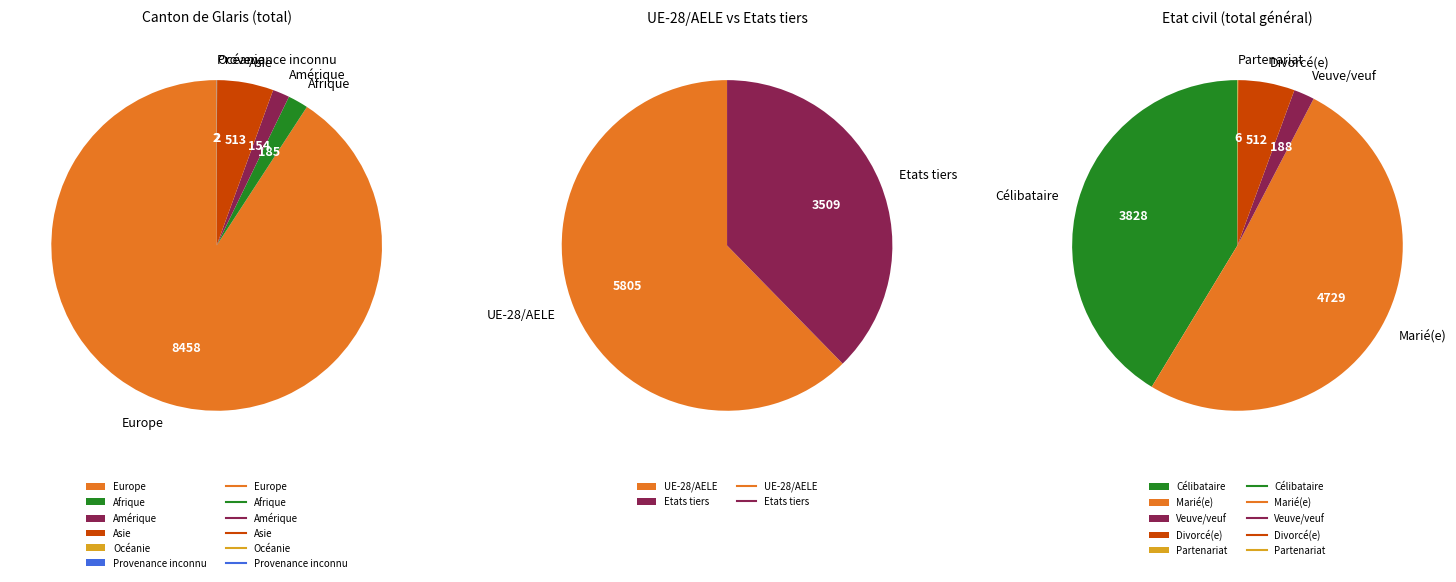

Which slice is the smallest?

Océanie